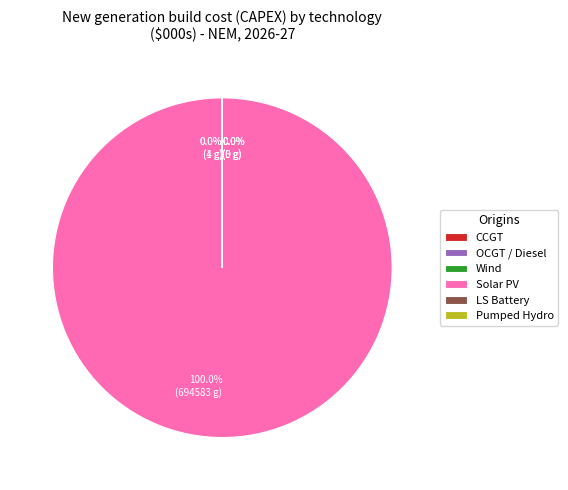

What is the majority slice?

Solar PV